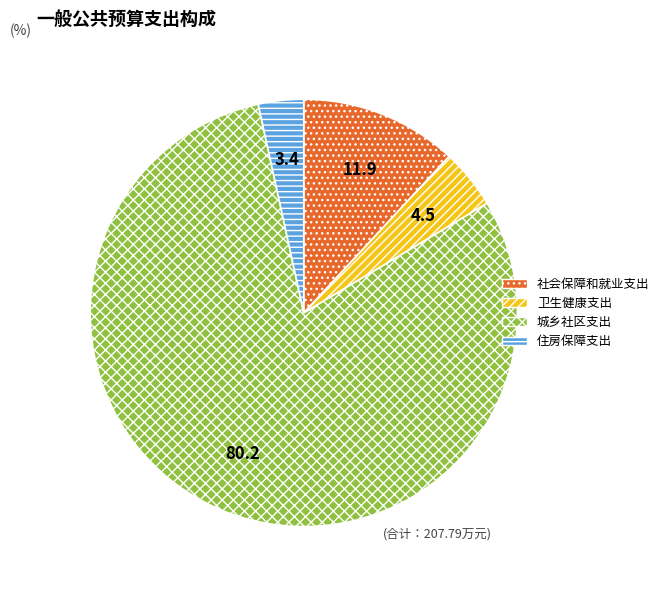

Which category has the smallest portion of the pie?

住房保障支出